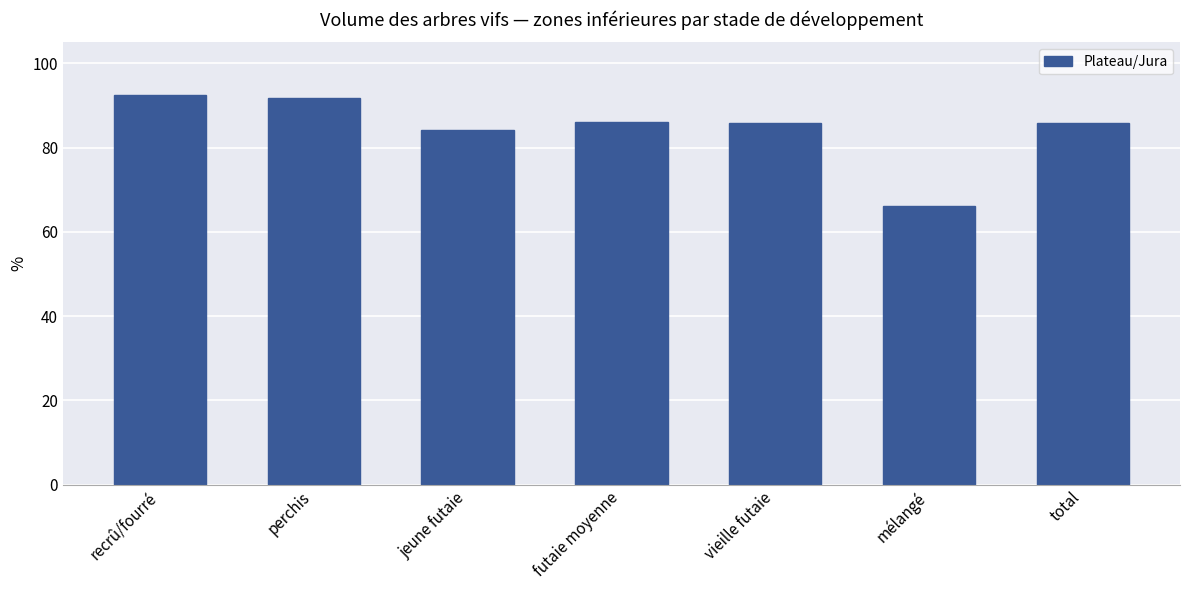

How many series are shown in this chart?

1